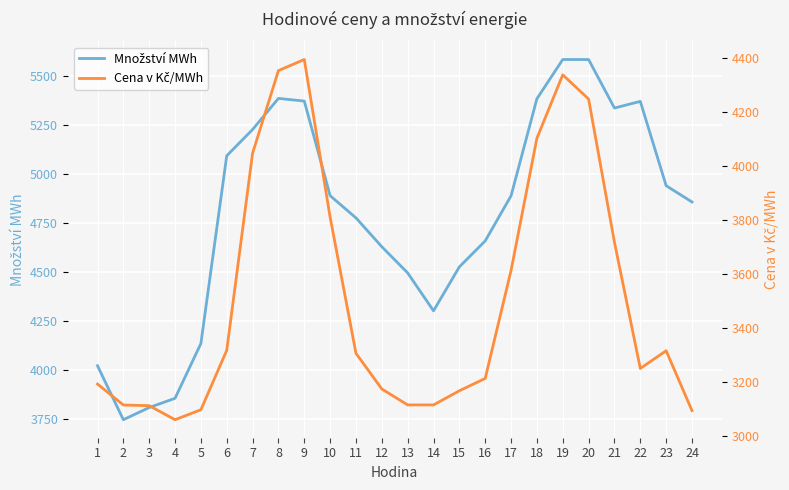

In Množství MWh, how many points are higher than both neighbors (excluding endpoints)?

3